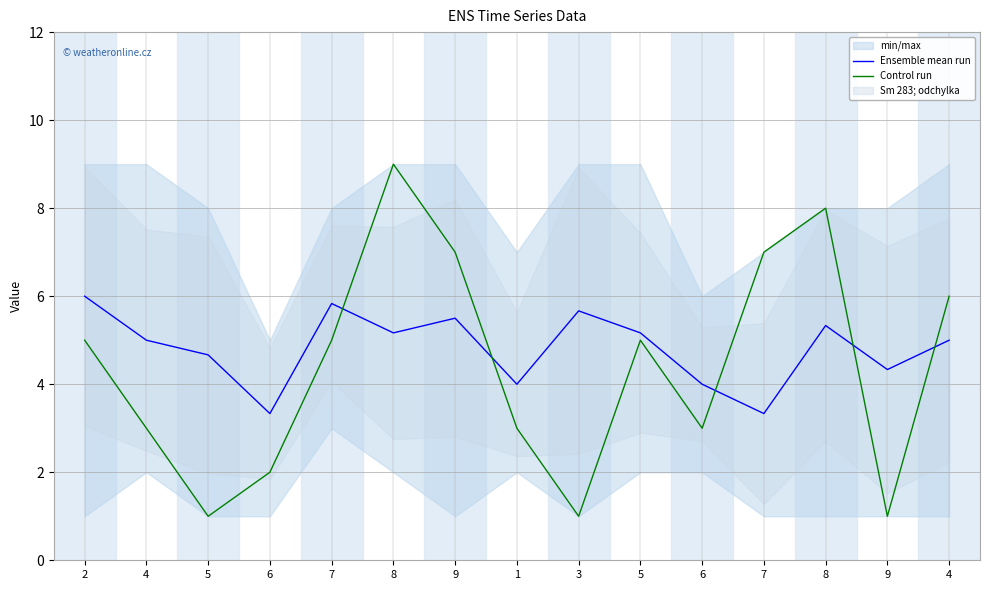

Does the chart have visible grid lines?

Yes